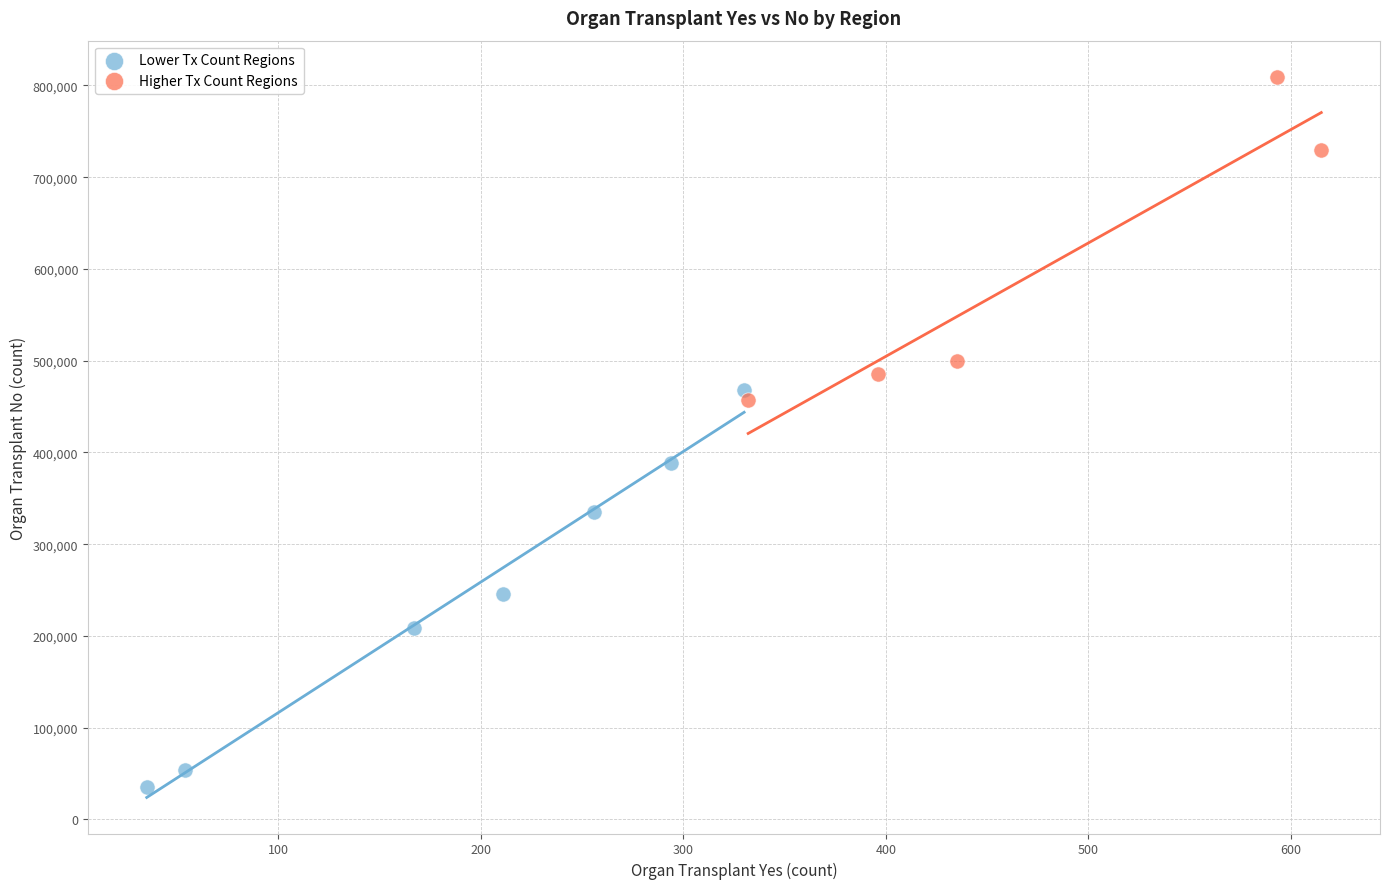

Which series has the widest spread of Y values?

Lower Tx Count Regions